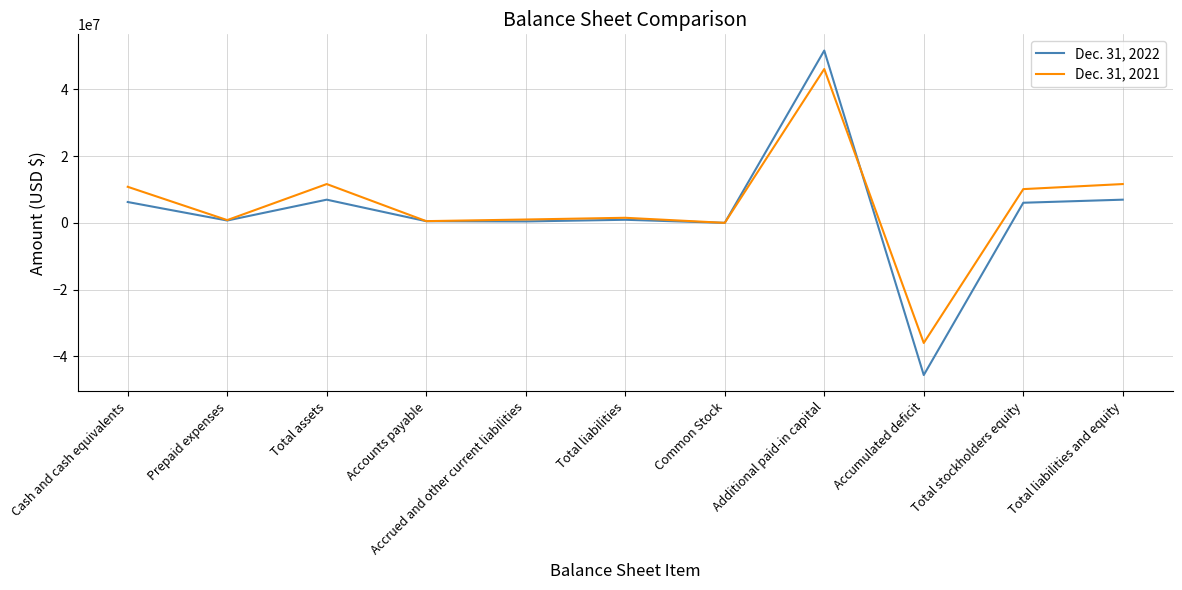

Which series ends up on top after the final intersection of Dec. 31, 2021 and Dec. 31, 2022?

Dec. 31, 2021